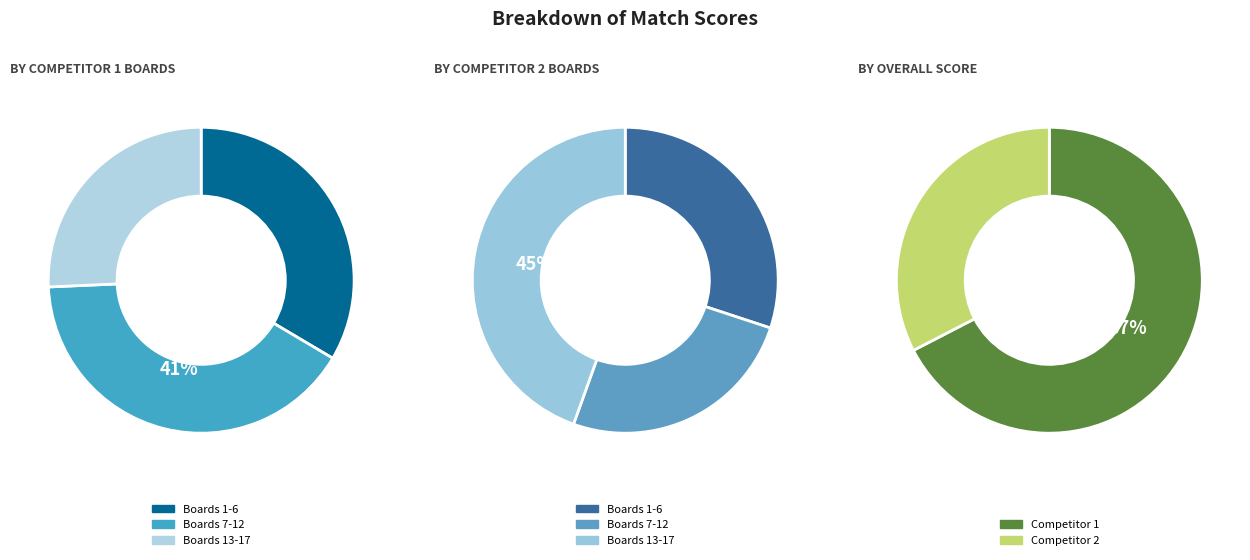

The Board 14 slice represents 13% of the pie. True or false?

False